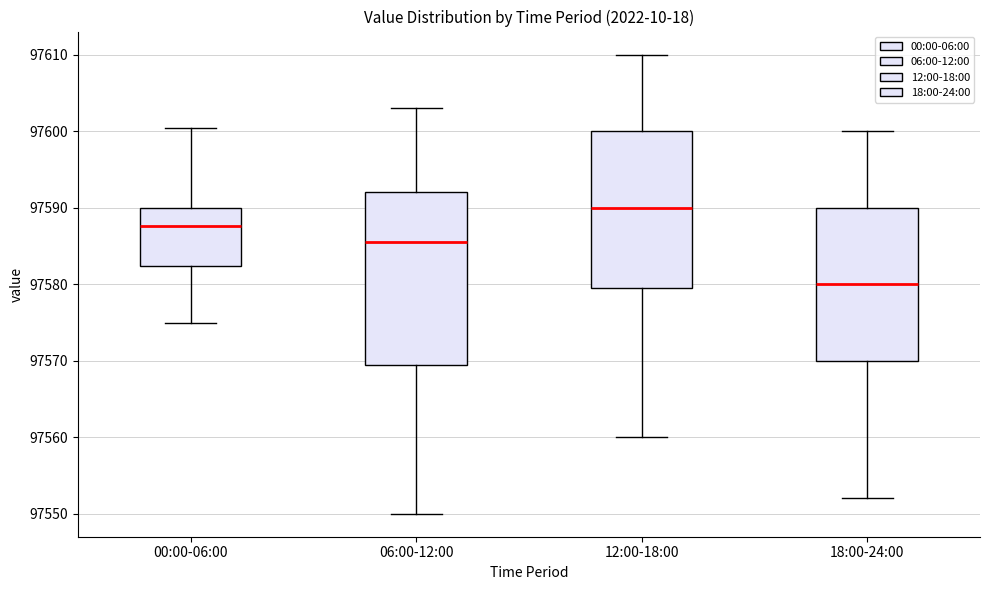

Which box has the highest median line?

12:00-18:00